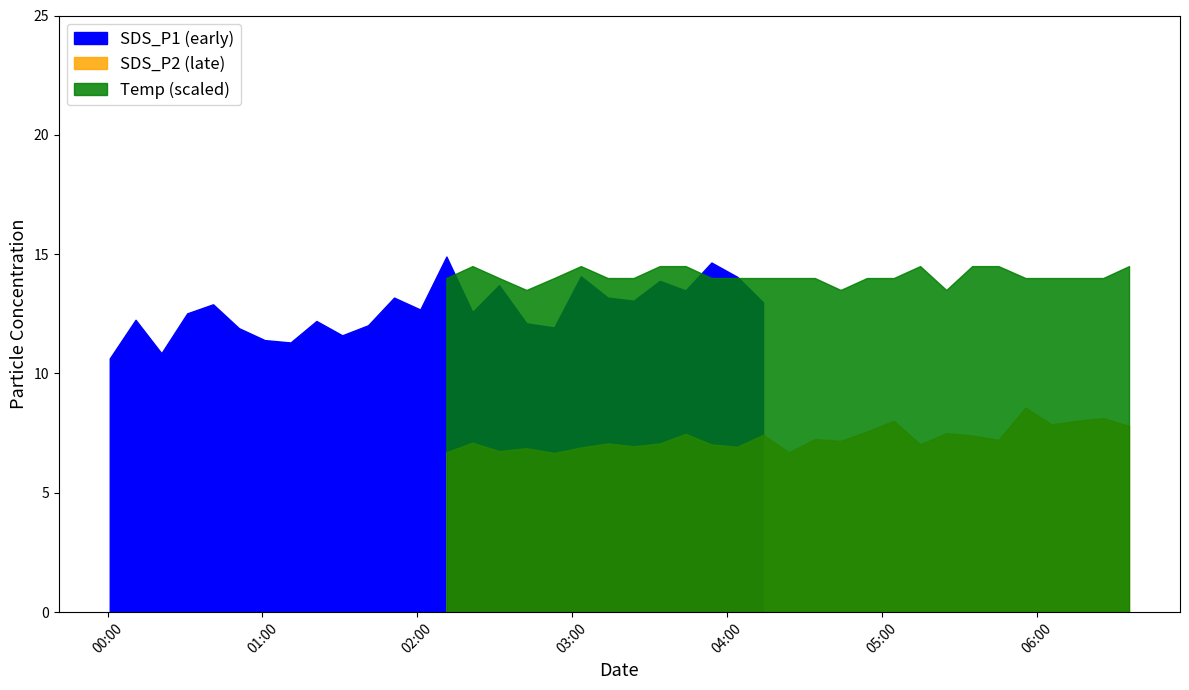

Which series has the largest range (max minus min)?

SDS_P1